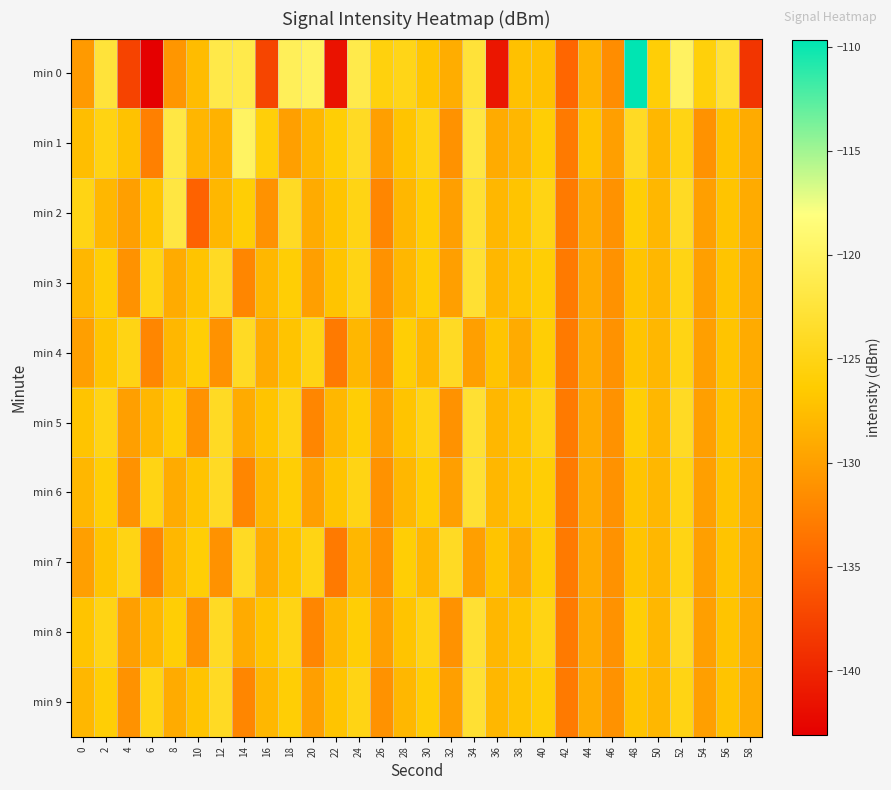

What is the maximum value shown in the chart?

-109.6